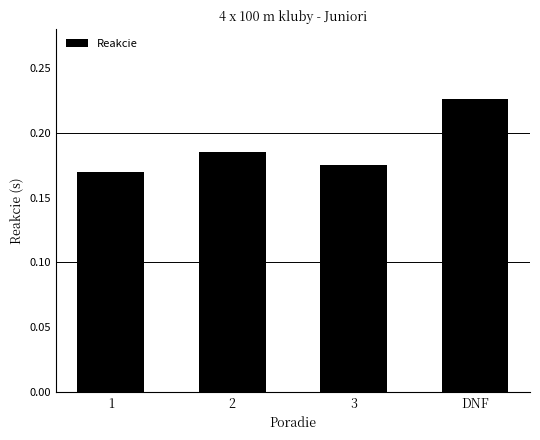

Rank the categories by value from highest to lowest.

DNF, 2, 3, 1